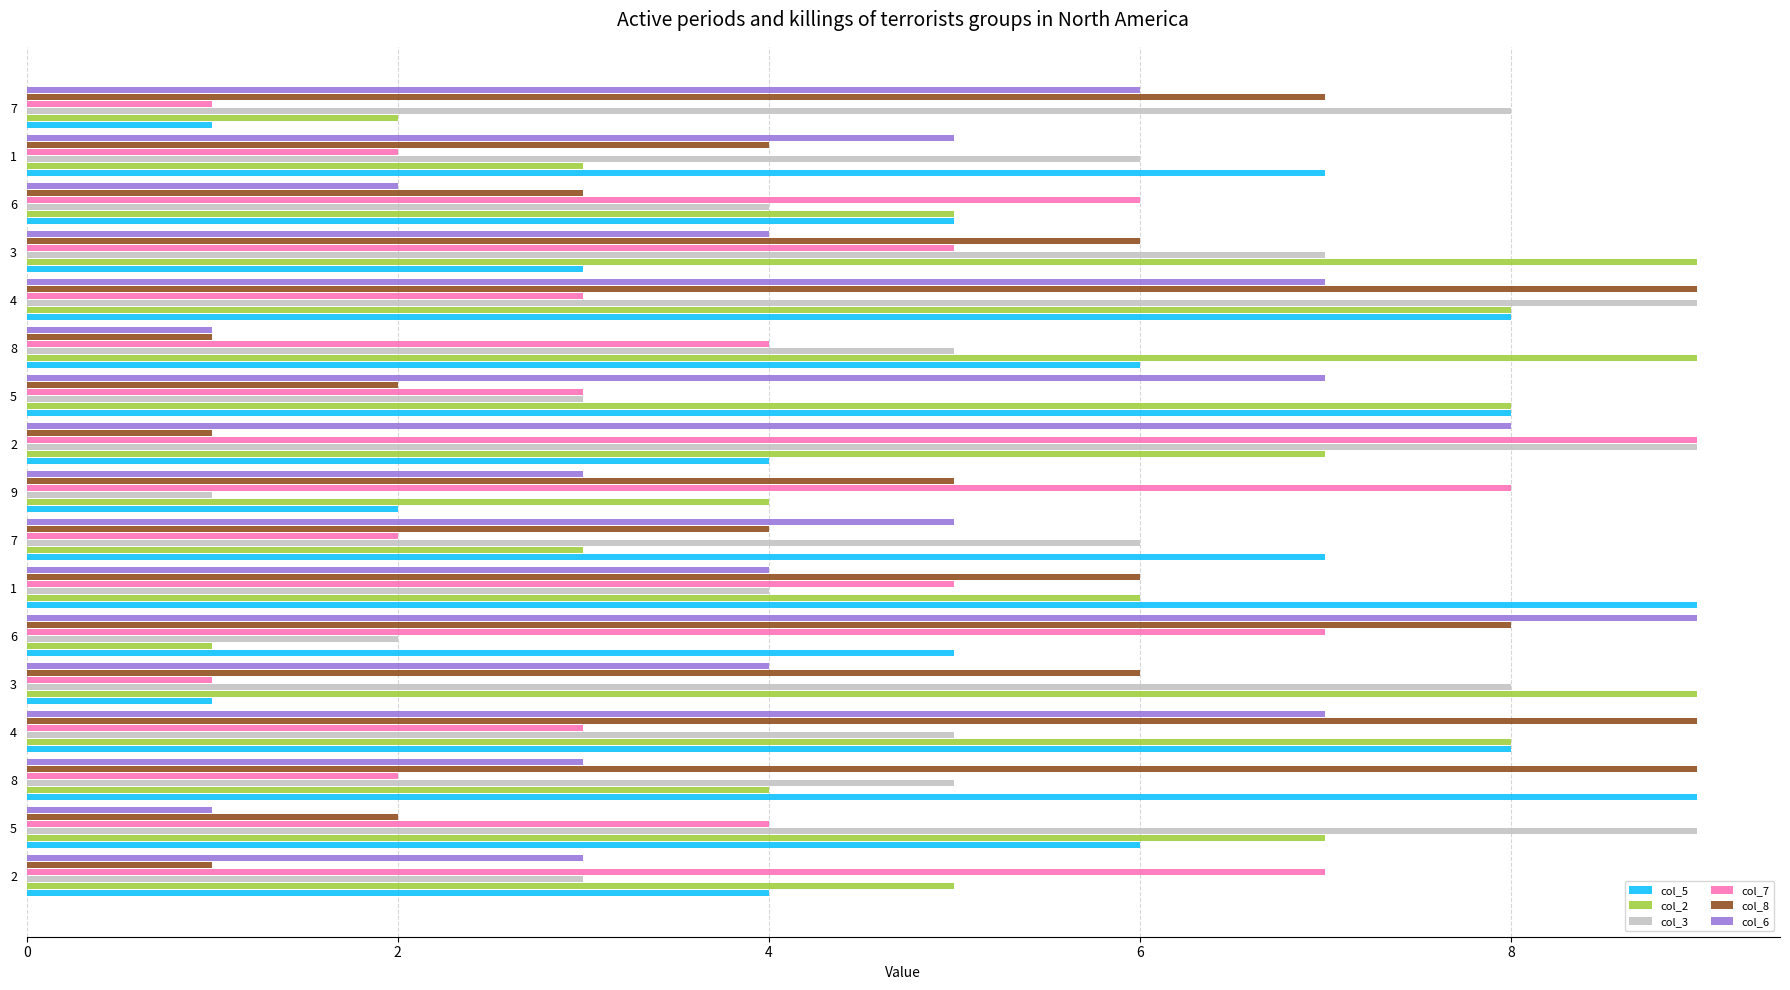

How many distinct data groups are displayed?

6